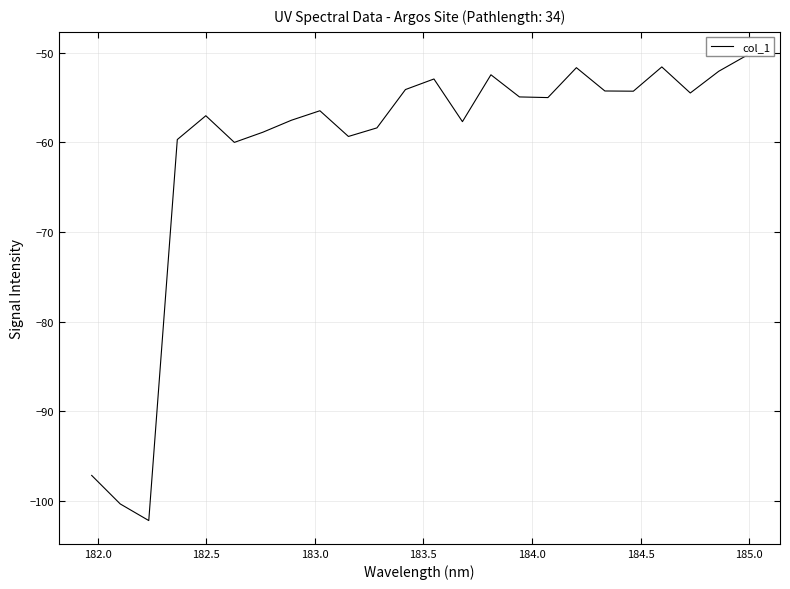

What is the greatest value displayed?

-50.2